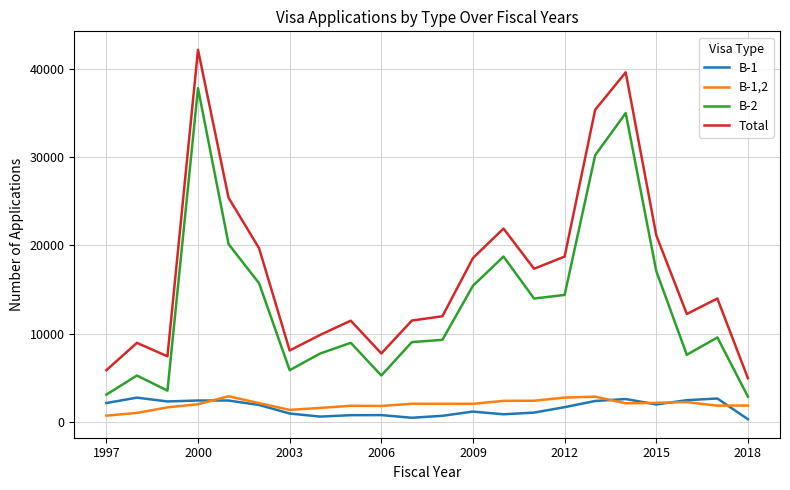

Which series has the widest spread of values?

Total